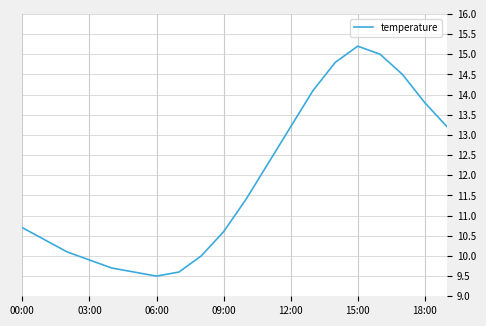

What is the greatest value displayed?

15.2